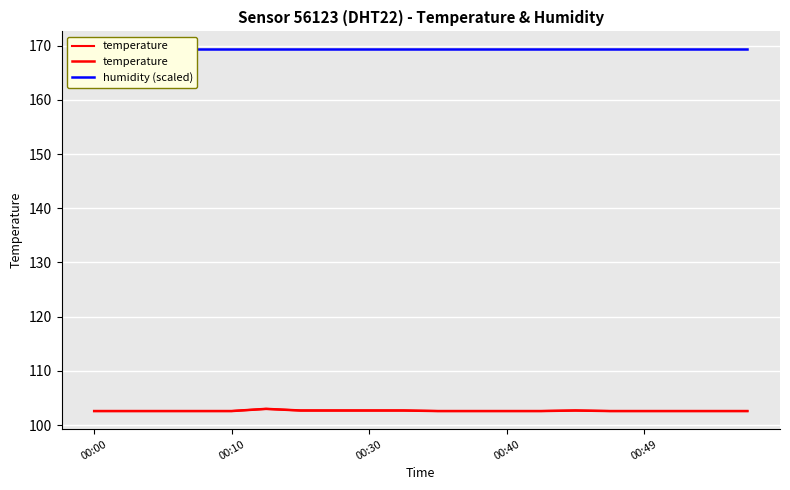

What is the value of the temperature point at the 1st from the left?

102.6